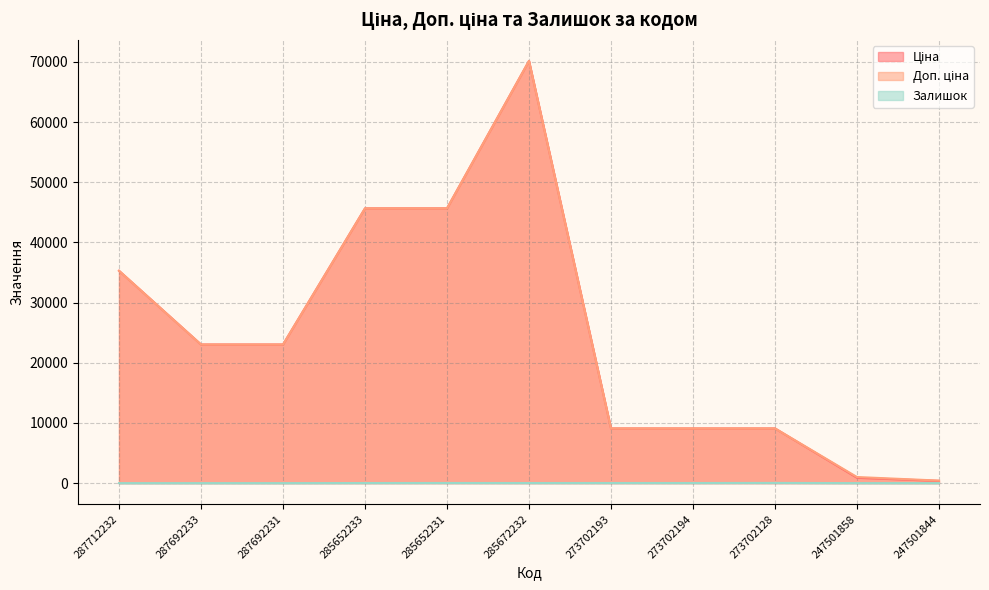

What position from the left is 285652231?

5